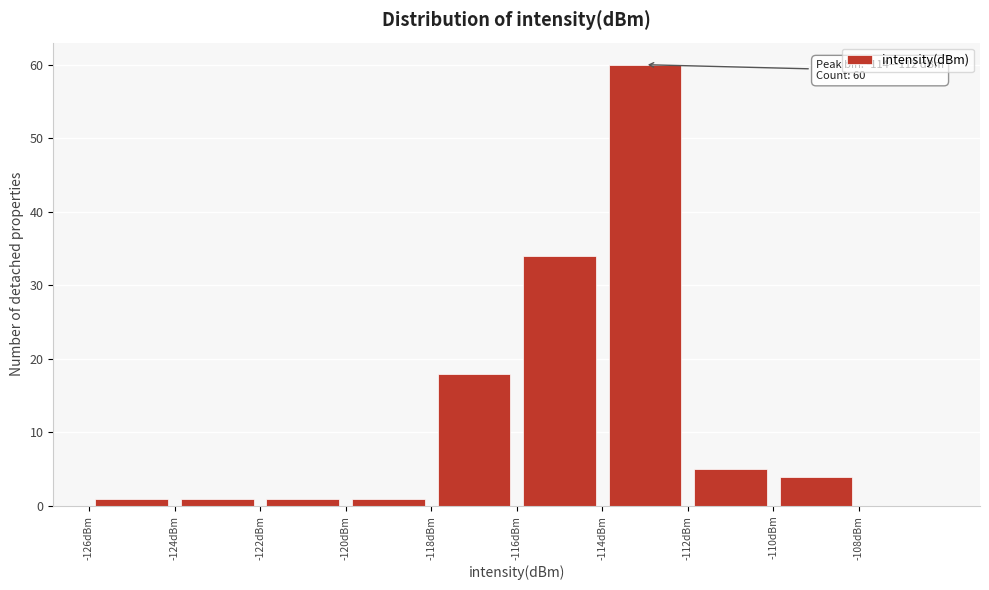

Over which range of the x-axis is the bar tallest?

-114 to -112